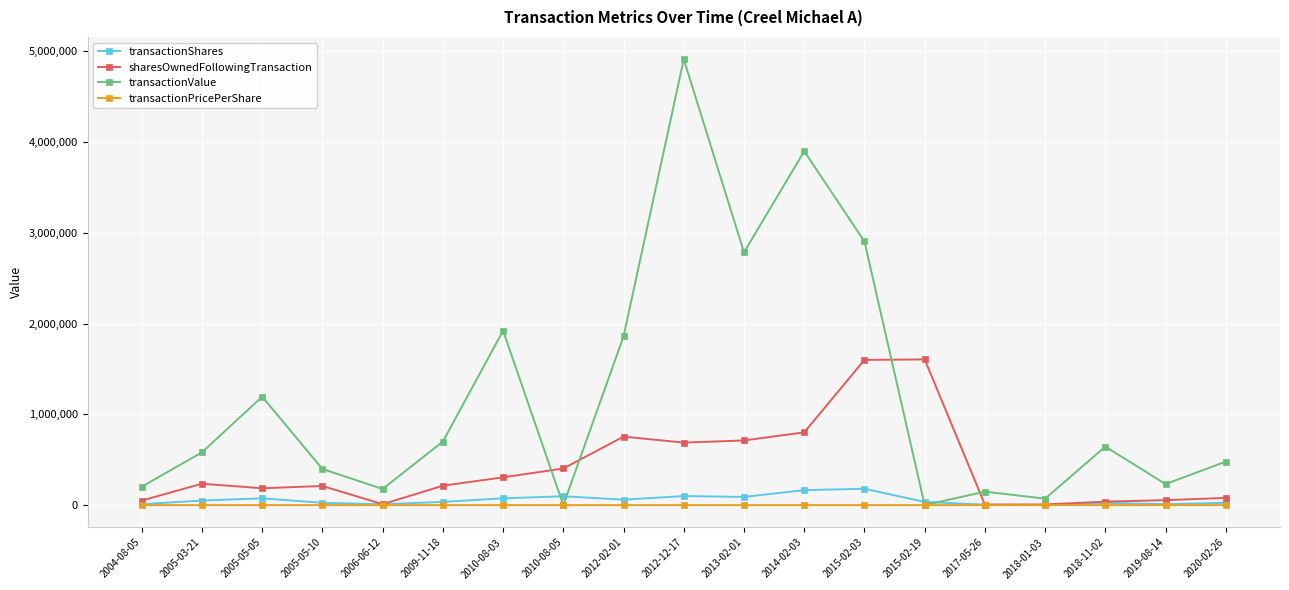

True or false: transactionPricePerShare has more than 0 interior local peaks.

True